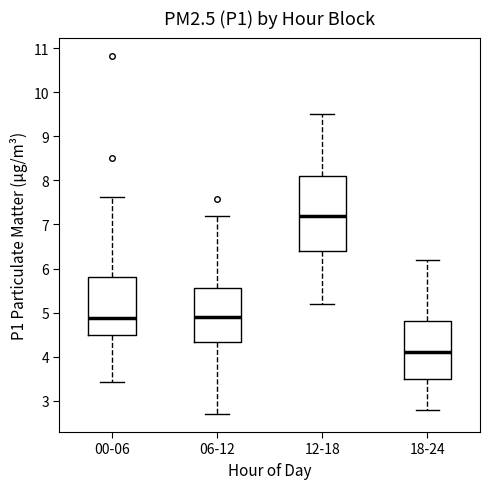

Where is the lower edge of the box for 12-18 on the y-axis? The values are not printed on the chart, so give them approximately, as read against the axis.

6.4